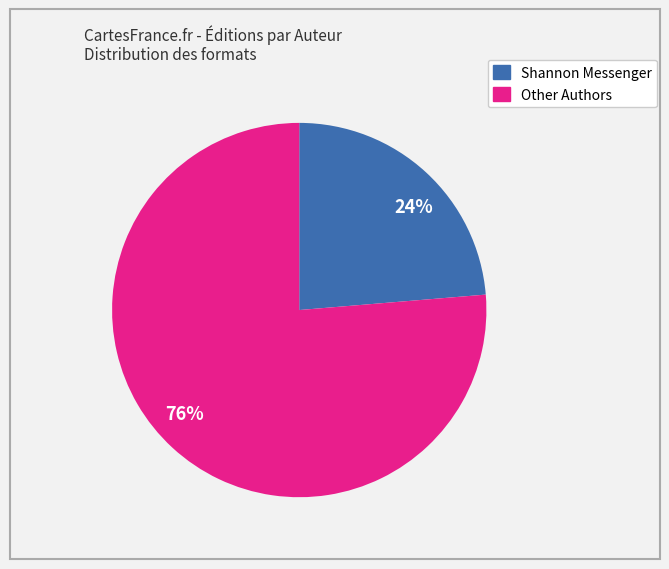

Between 76% and 24%, which is larger?

76%